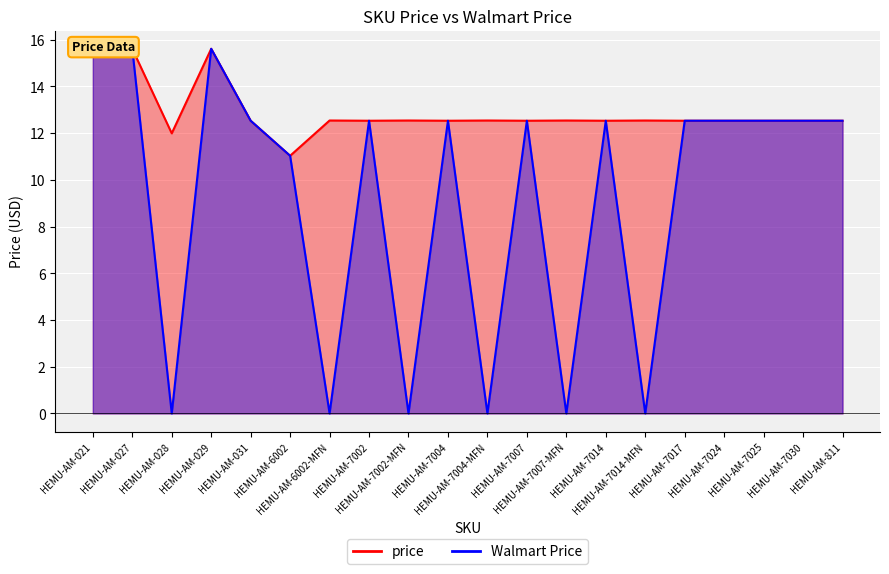

True or false: price and Walmart Price intersect in this chart.

False